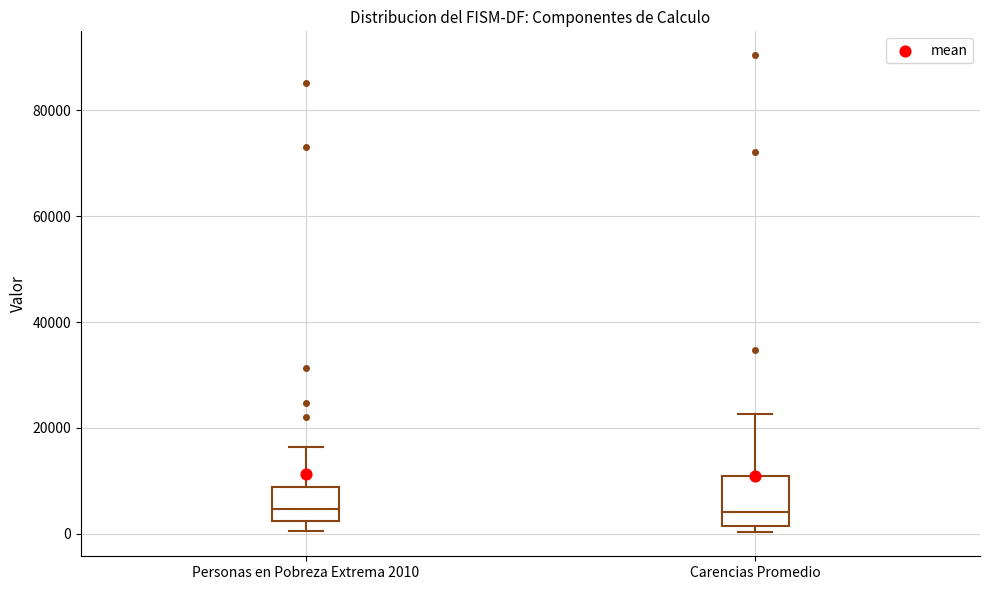

Reading left to right, read every box against the y-axis: the position of its median line, the range the box covers, and the ends of its whiskers. The values are not printed on the chart, so give them approximately, as read against the axis.

Personas en Pobreza Extrema 2010: median 4000, box 2000 to 8000, whiskers 0 to 16000
Carencias Promedio: median 4000, box 2000 to 10000, whiskers 0 to 22000